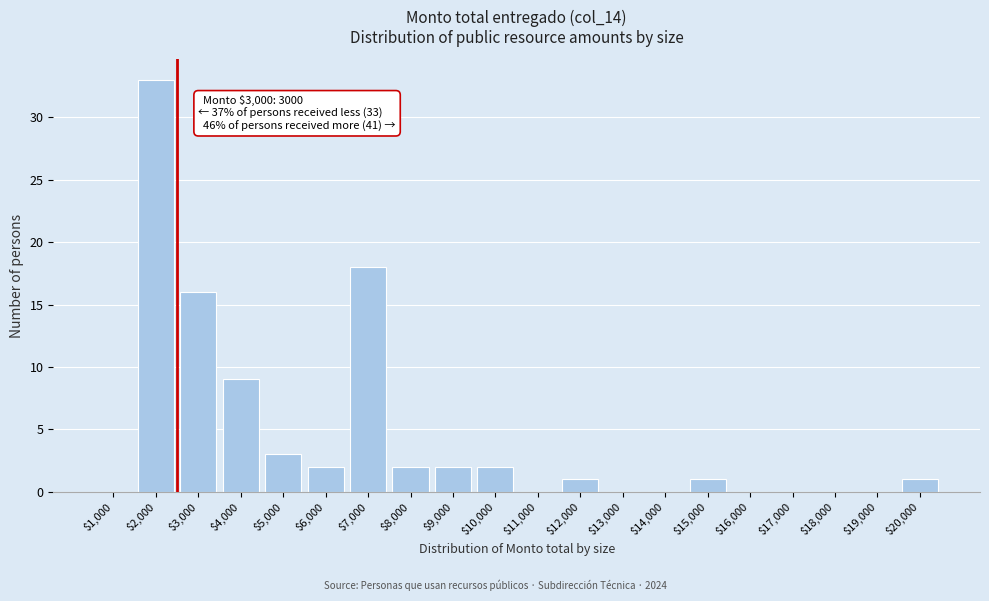

Is it true that the value at $5,000 is 3?

True